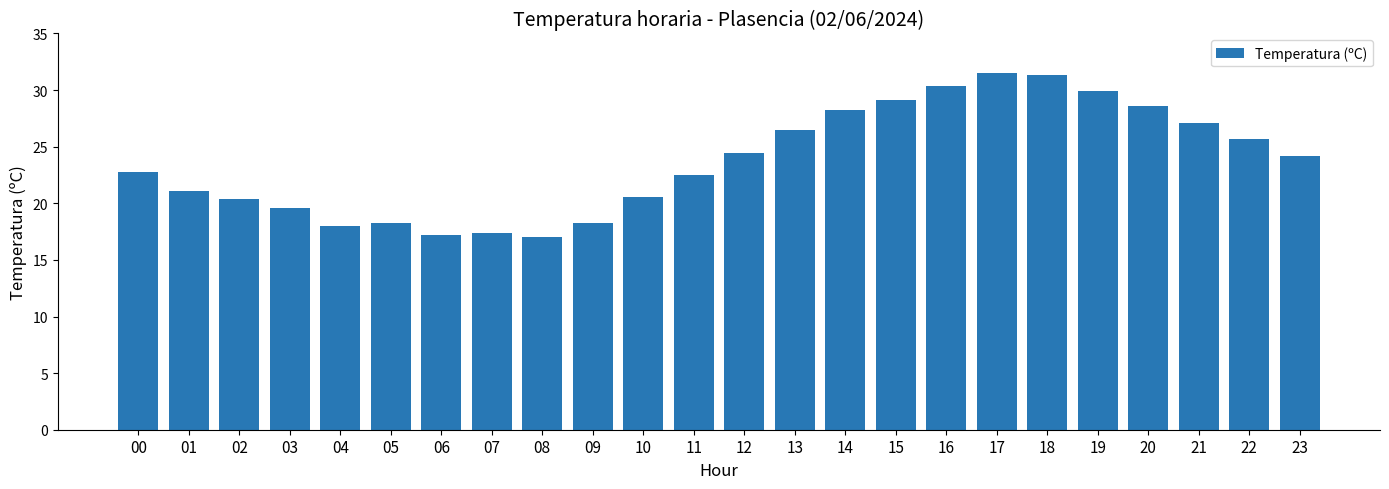

What is the minimum value shown in the chart?

17.0